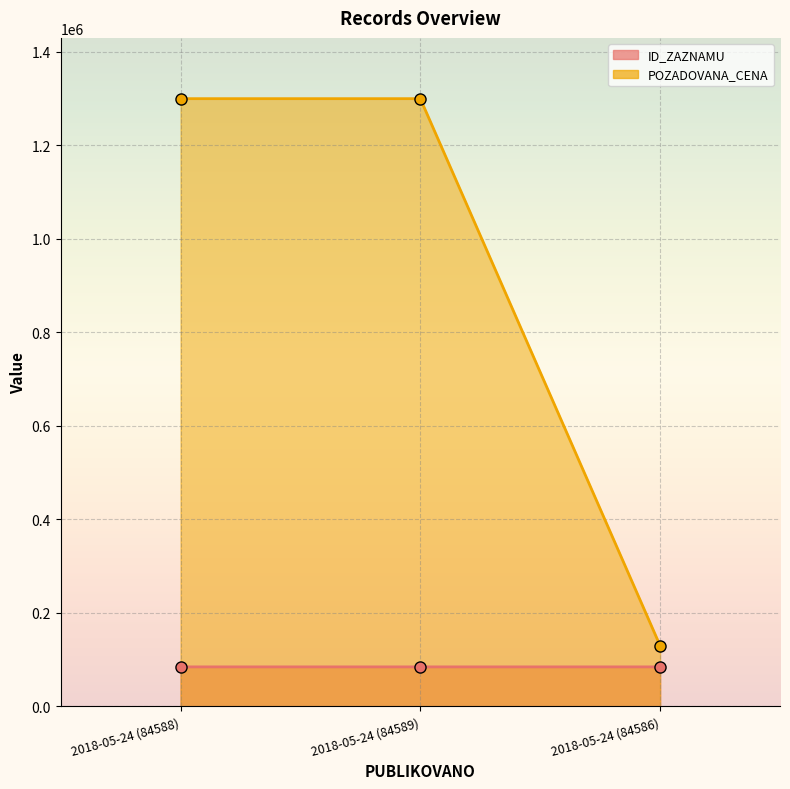

Which series has the widest spread of values?

POZADOVANA_CENA